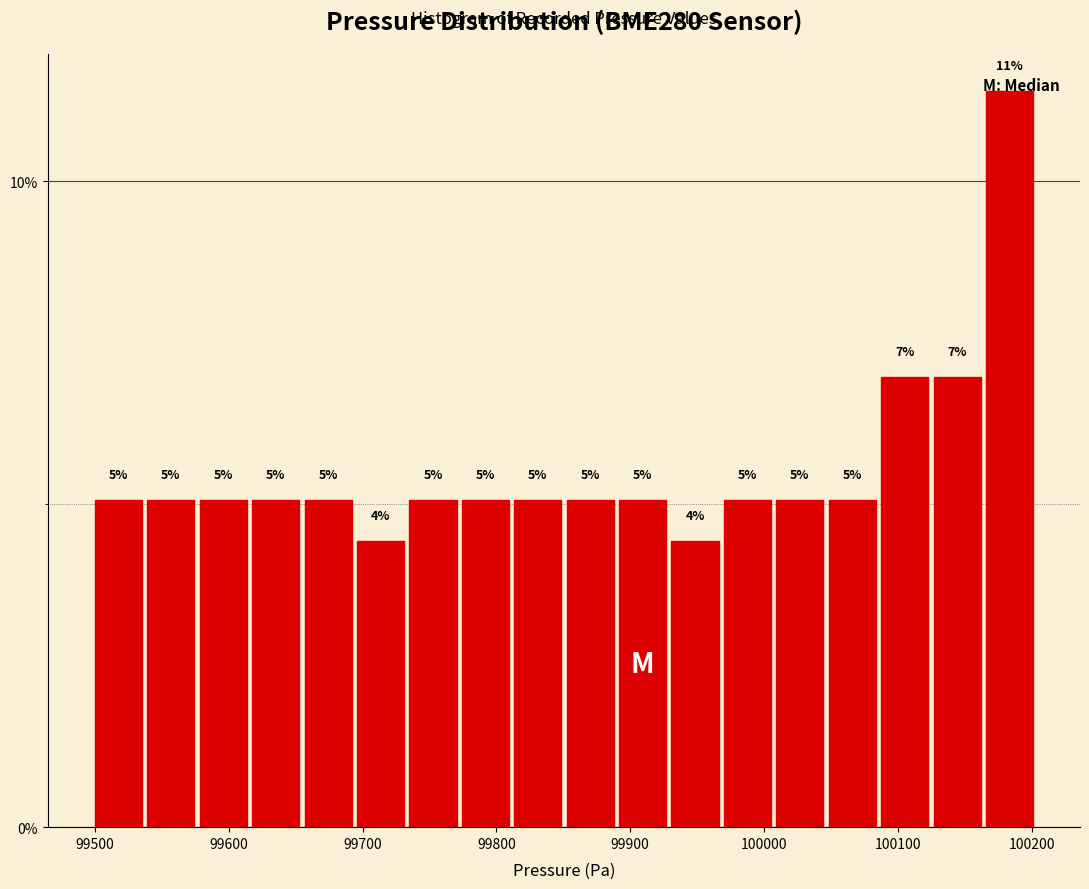

Around what value on the x-axis is the tallest bar? Give the approximate position of its centre, as read against the axis.

100180